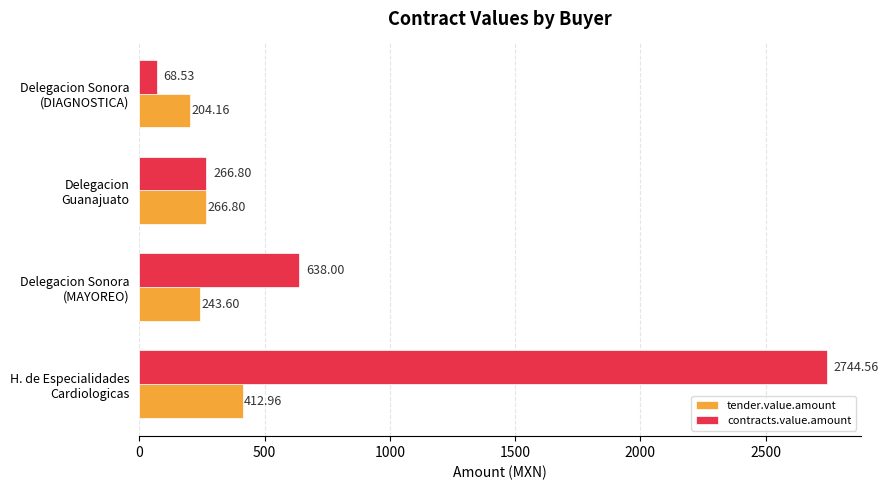

What is the difference between the maximum and minimum values in the tender.value.amount series?

208.8